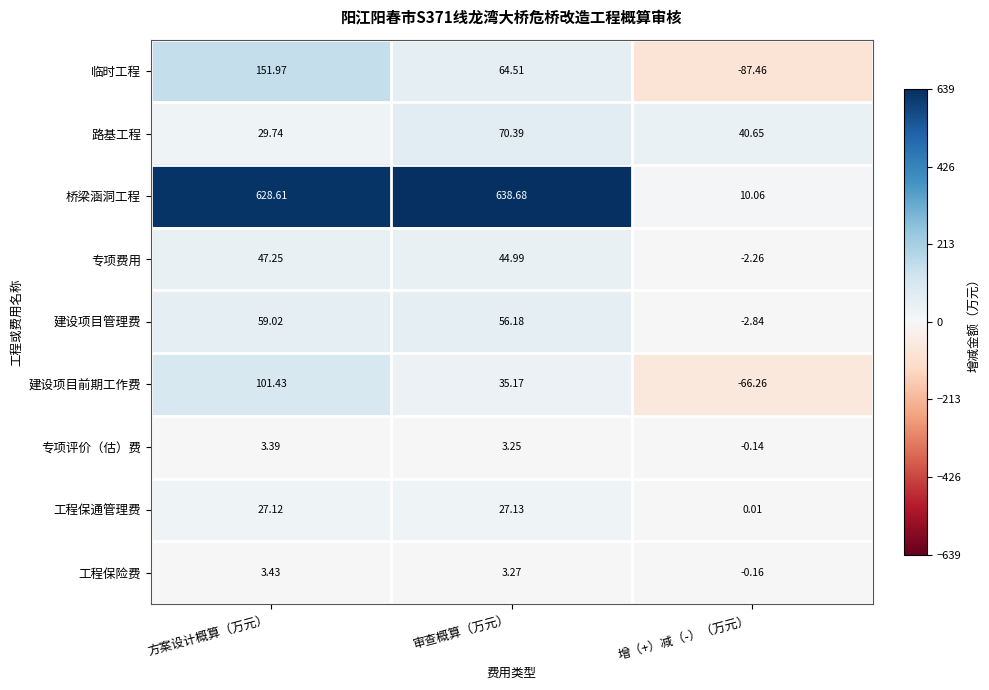

Which label corresponds to the largest value in the chart?

审查概算（万元）